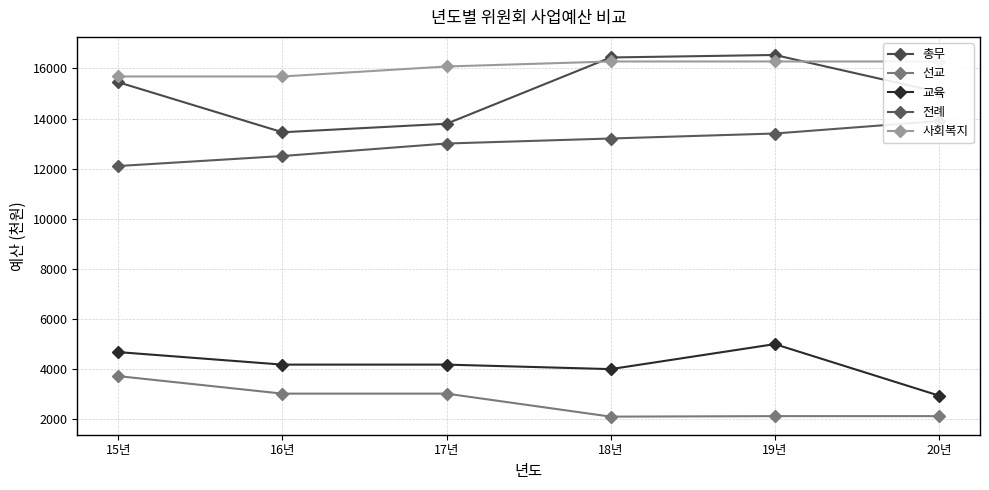

Which category has the highest value in the 선교 series?

15년